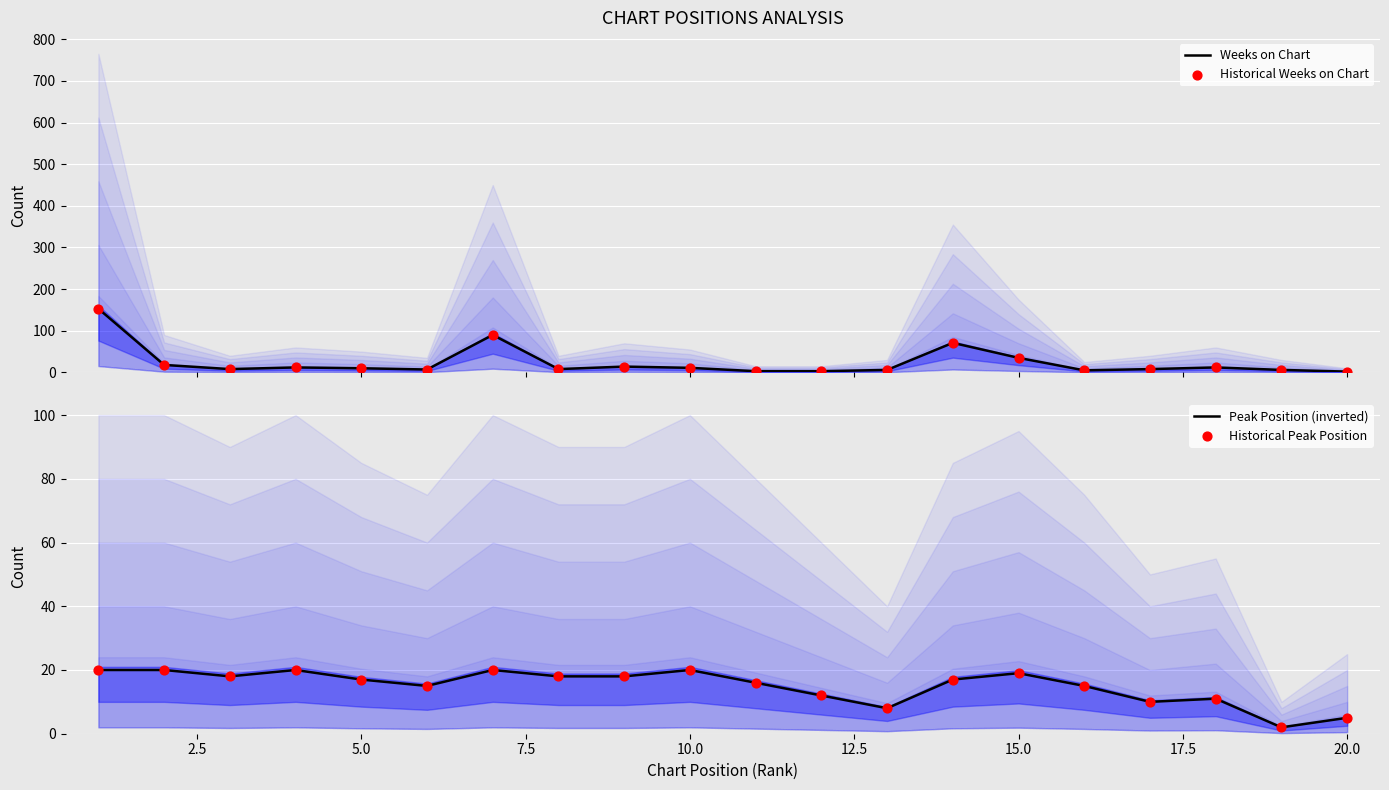

Which series has the largest total across all categories?

Weeks on Chart